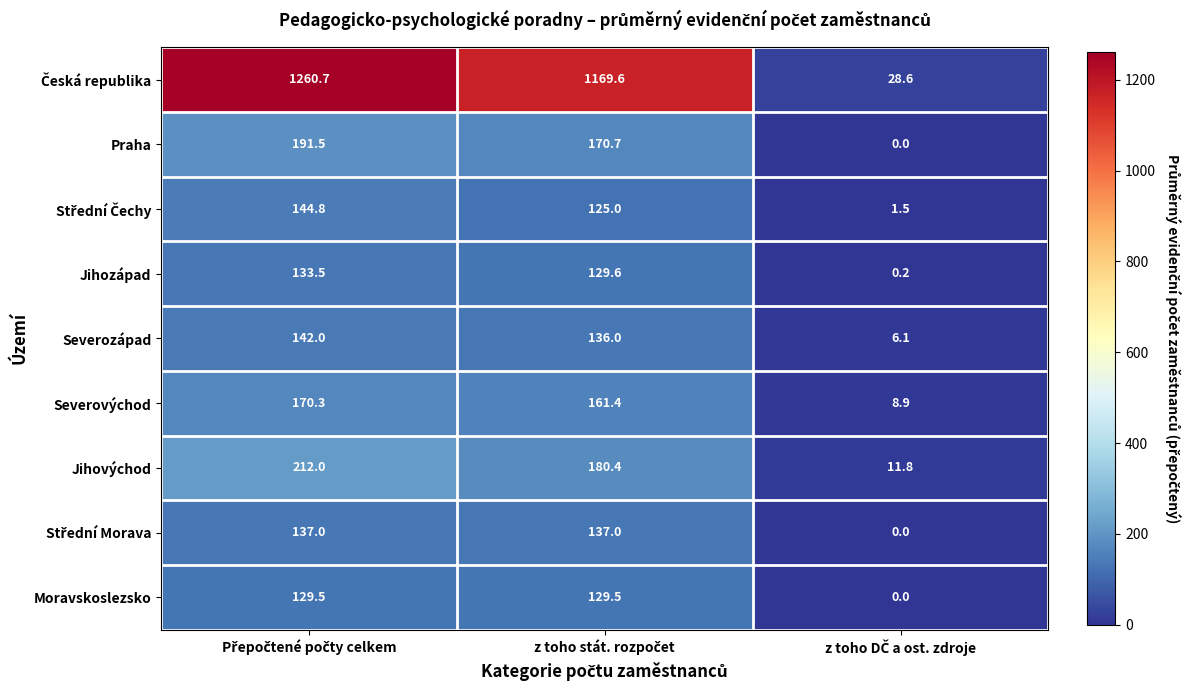

What is the greatest value displayed?

1260.7